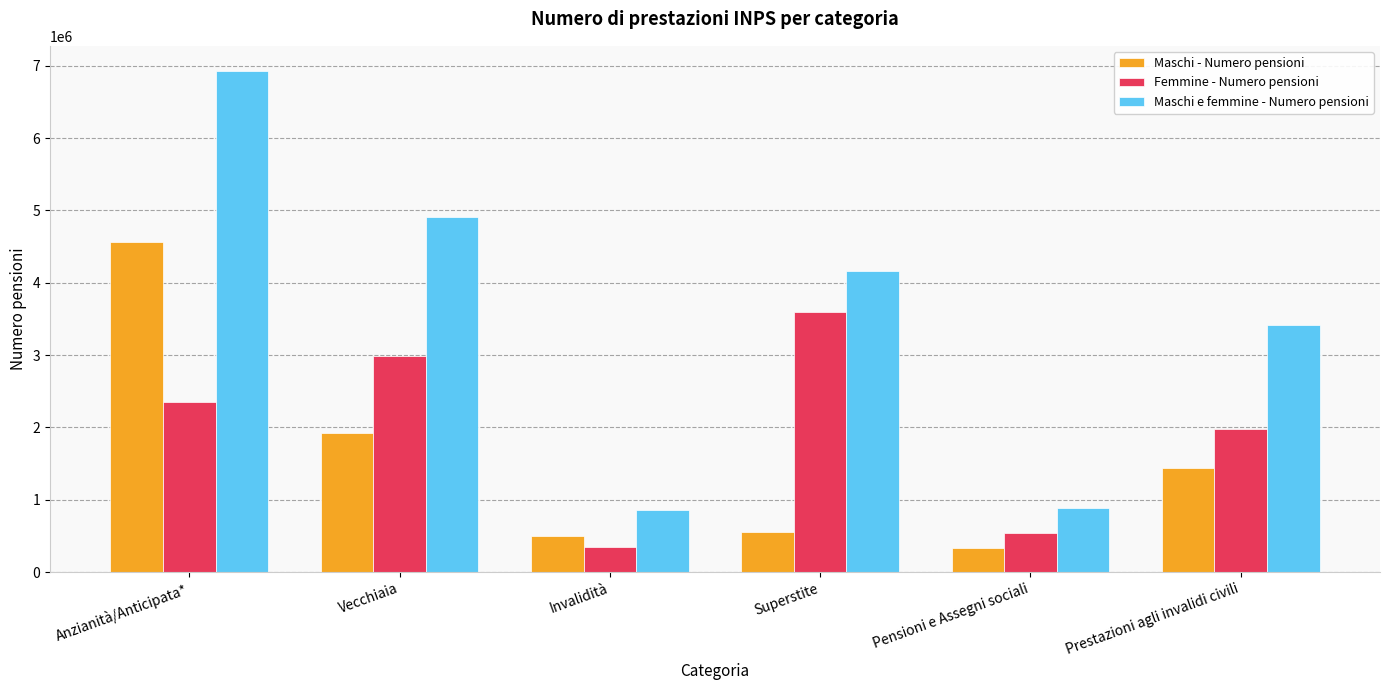

Is it true that Femmine - Numero pensioni equals 2987929 at Vecchiaia?

True